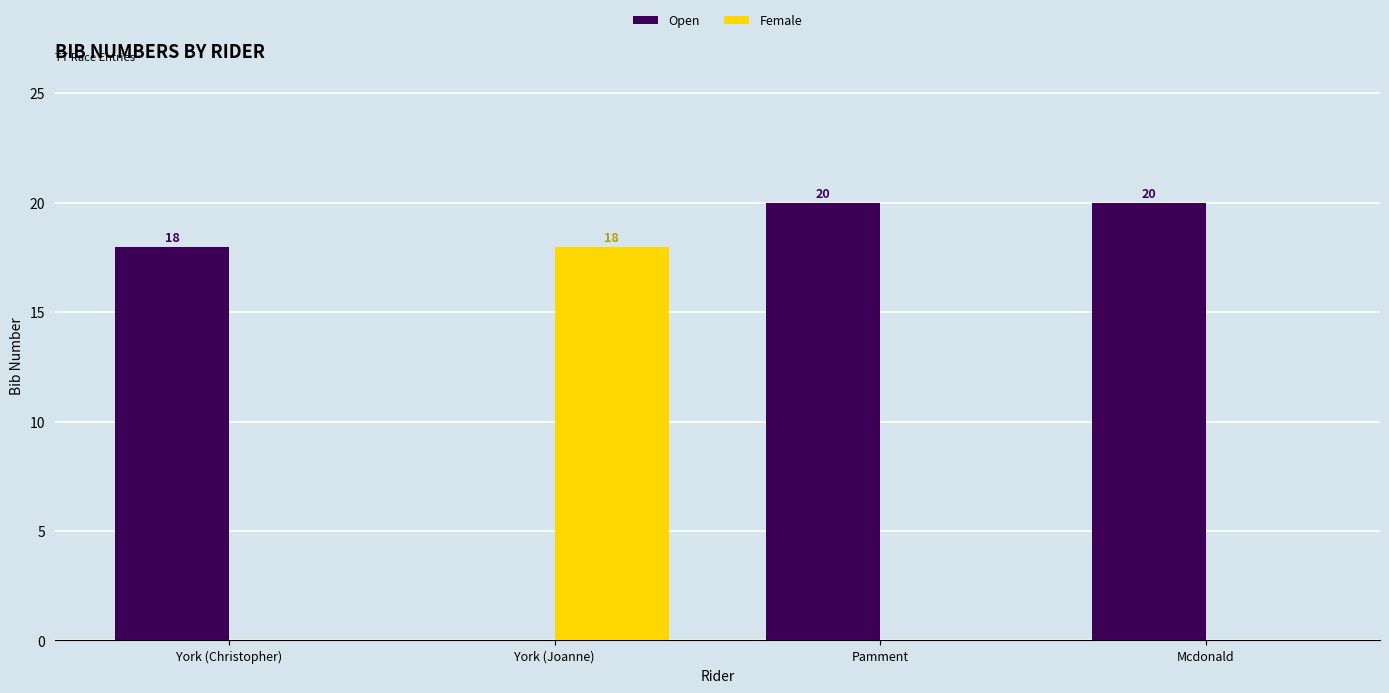

What is the greatest value displayed?

20